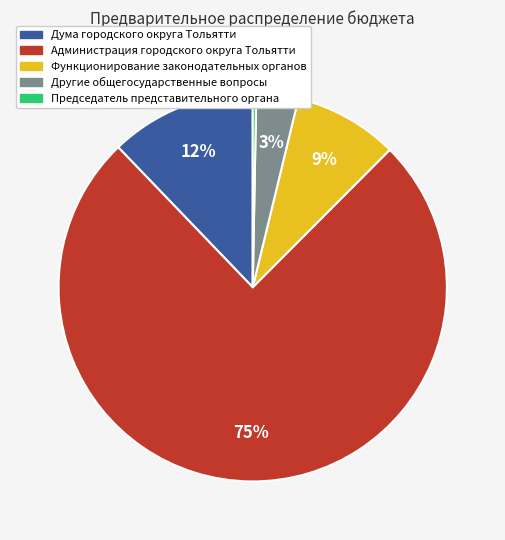

How many segments does this pie chart have?

5